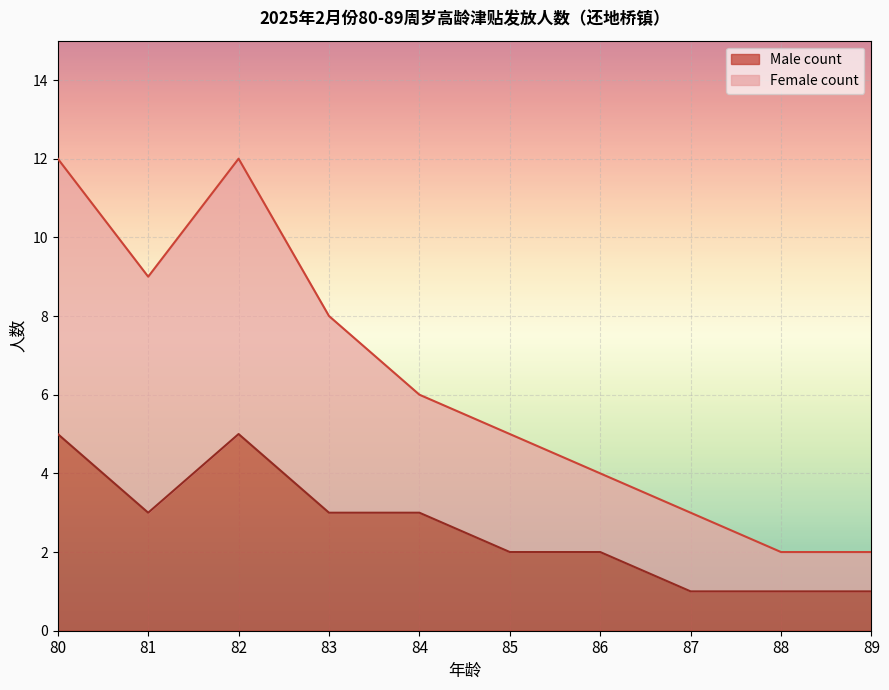

Which category has the lowest value across all series?

87